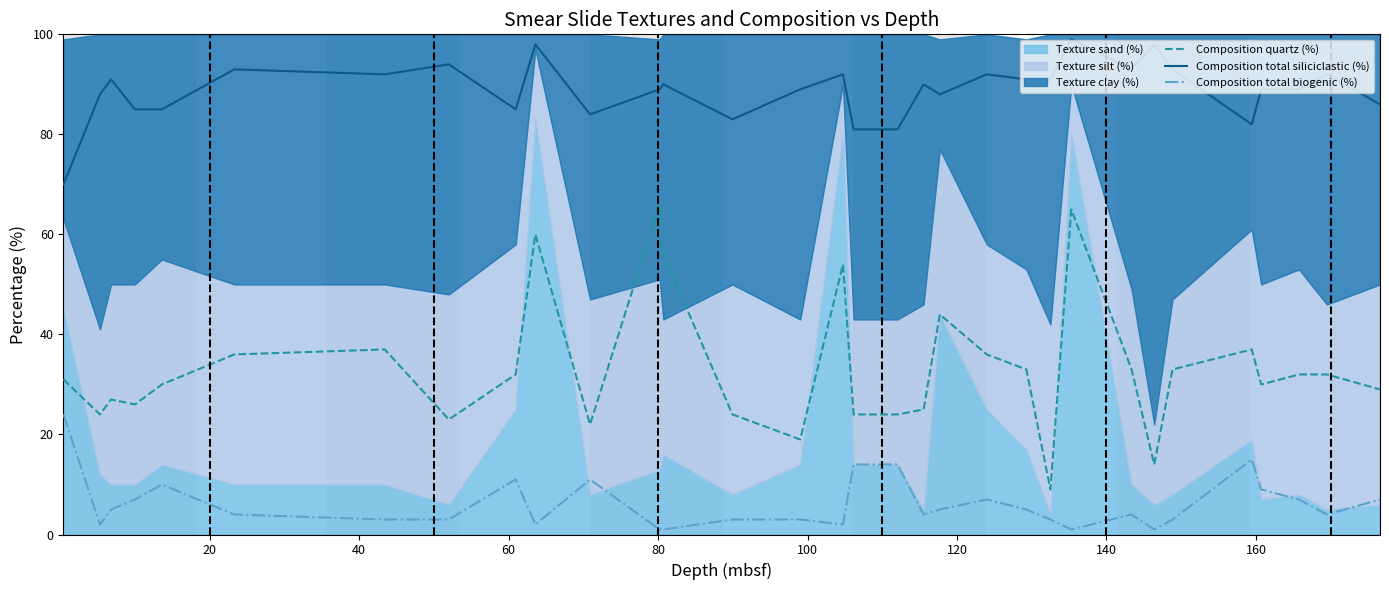

True or false: Composition total siliciclastic (%) and Composition total biogenic (%) intersect in this chart.

False